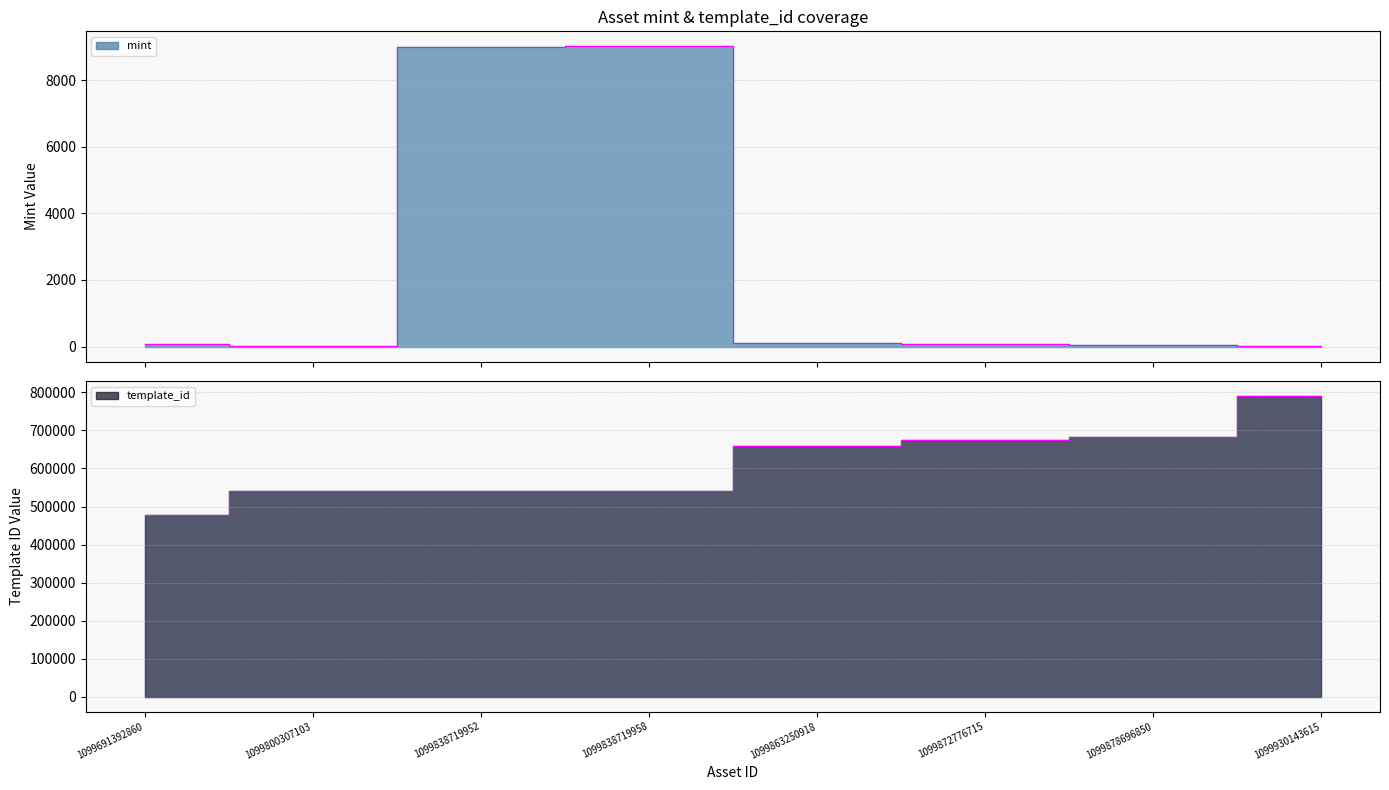

What is the difference between the maximum and minimum values in the template_id series?

312080